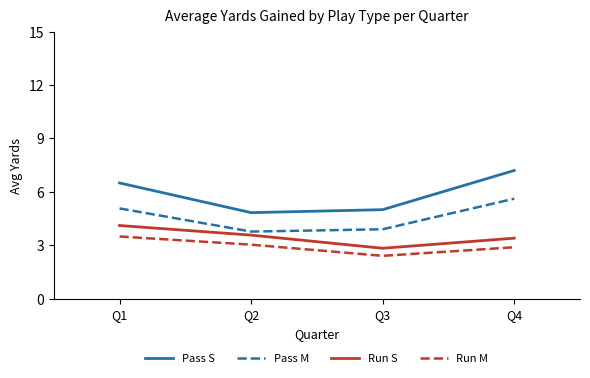

True or false: Pass S has more than 2 interior local peaks.

False